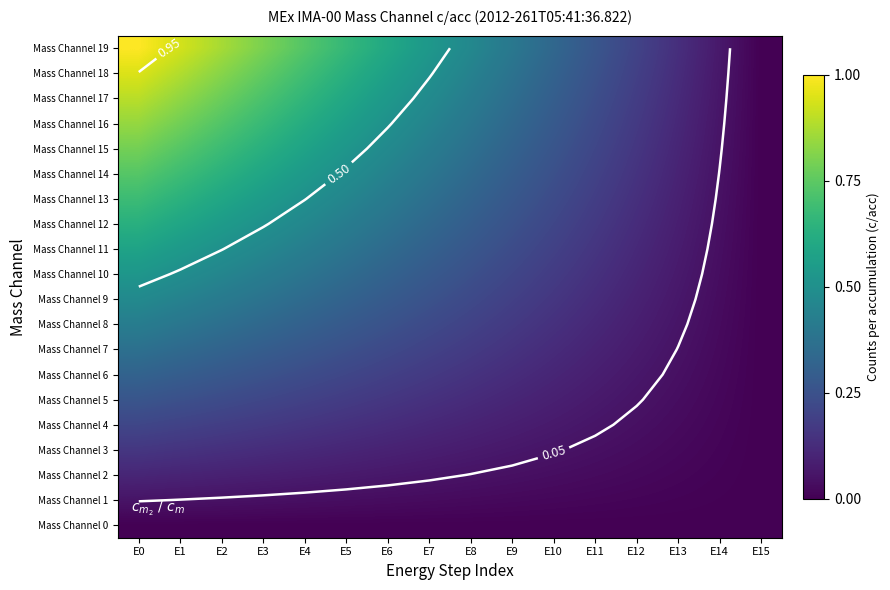

At which category is the sum across all series the highest?

E0